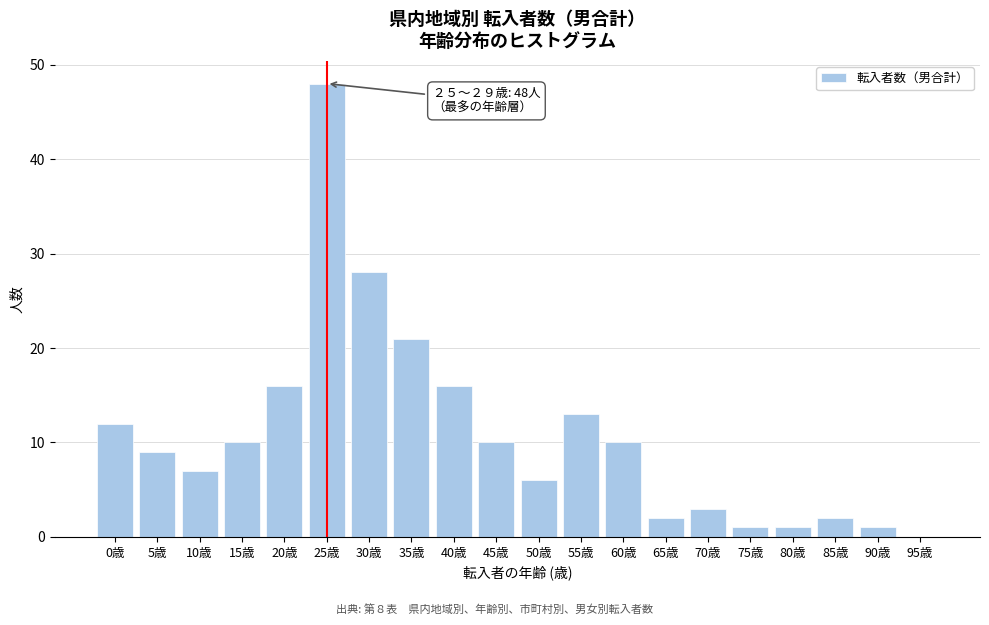

Reading right to left, what are all the values shown in this chart?

95歳=0	90歳=1	85歳=2	80歳=1	75歳=1	70歳=3	65歳=2	60歳=10	55歳=13	50歳=6	45歳=10	40歳=16	35歳=21	30歳=28	25歳=48	20歳=16	15歳=10	10歳=7	5歳=9	0歳=12